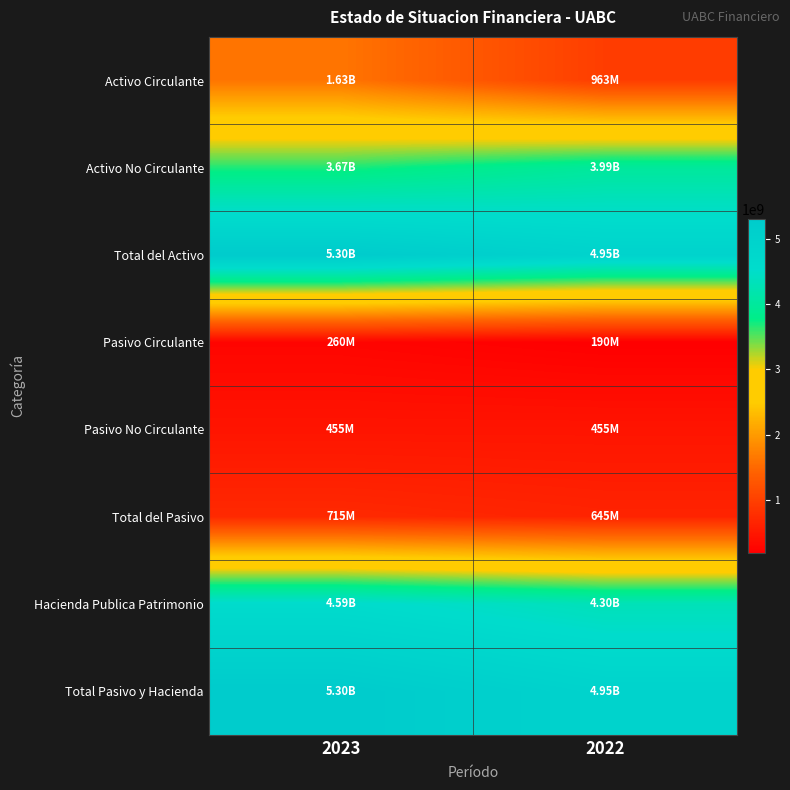

At how many categories does at least one series exceed 2621856166?

2